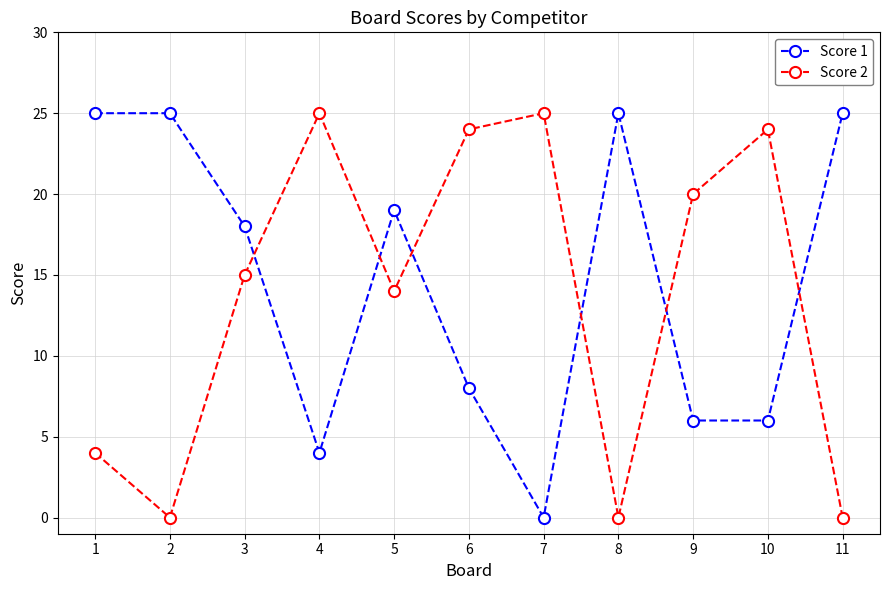

What is the value of the Score 1 point at the 4th from the left?

4